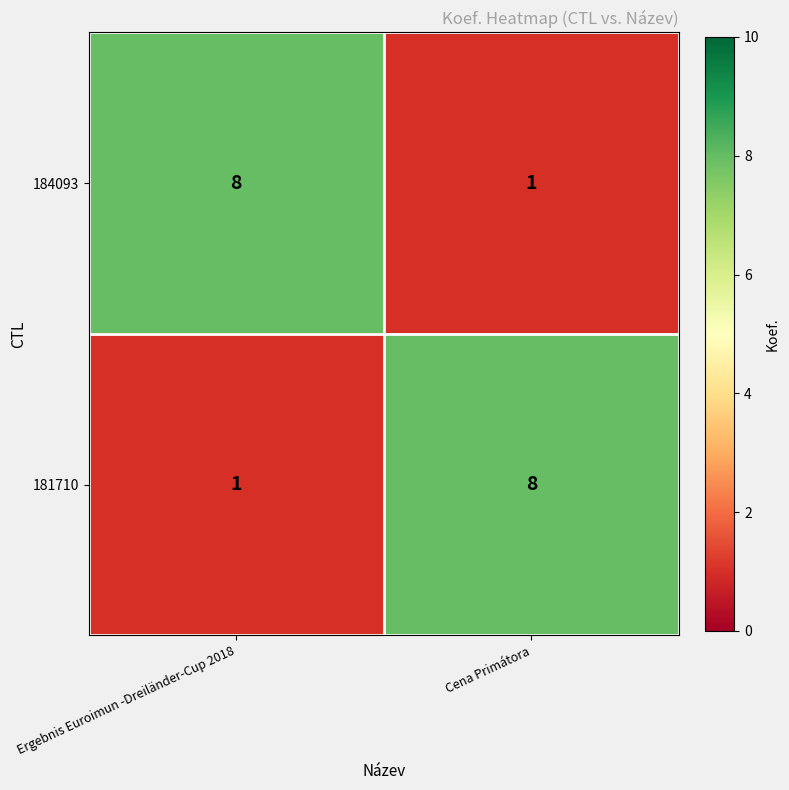

The 181710 series shows 8 at Cena Primátora. True or false?

True